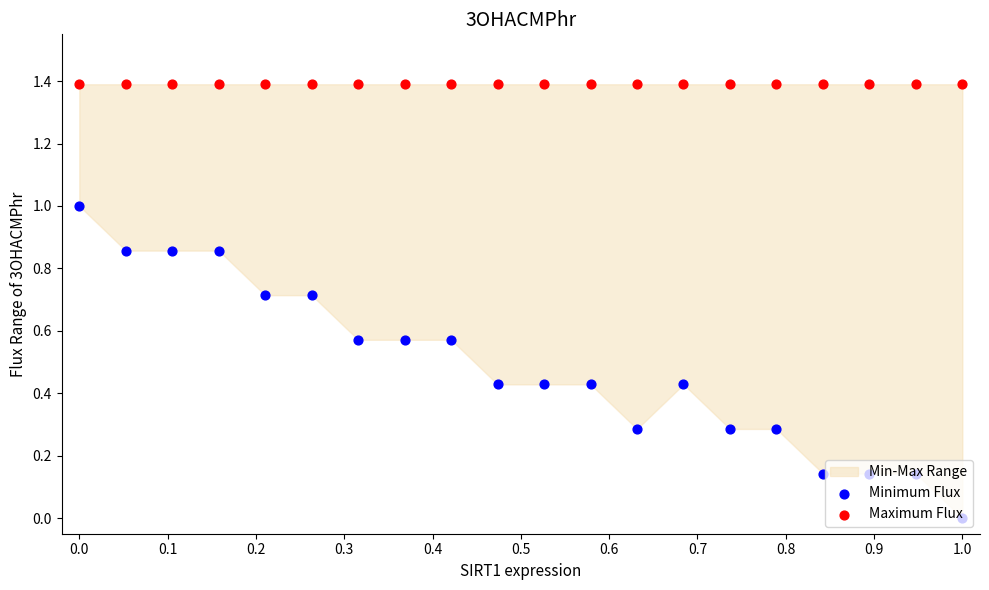

Which series has the largest total across all categories?

Maximum Flux